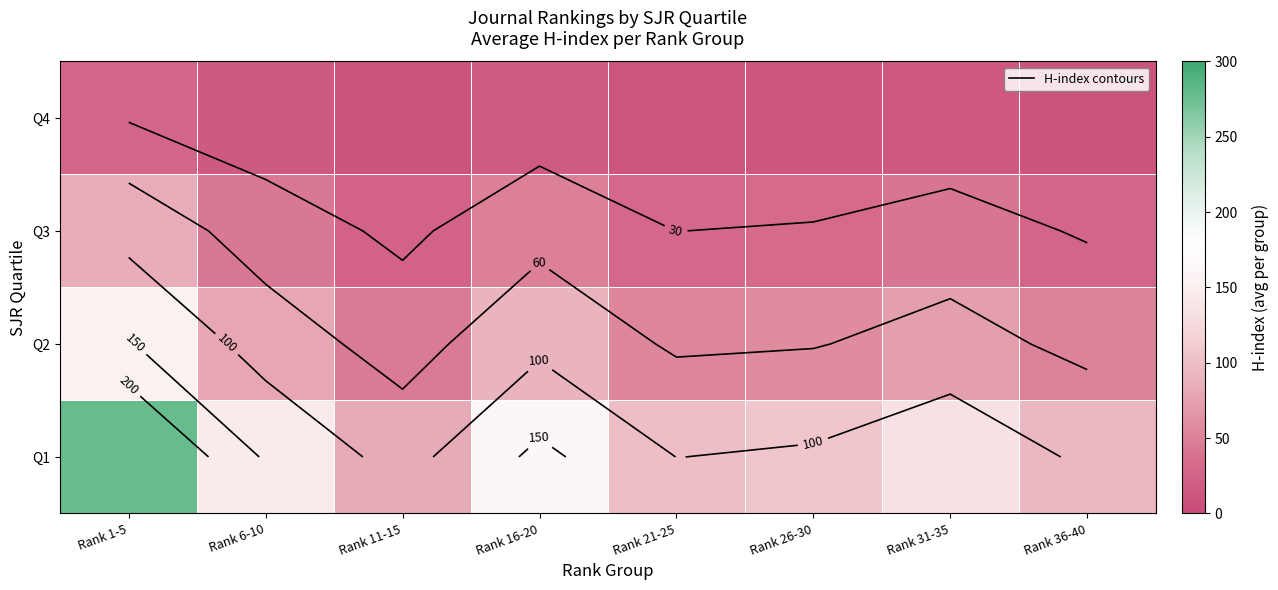

Rank the series by their maximum value, from lowest to highest.

Q4, Q3, Q2, Q1